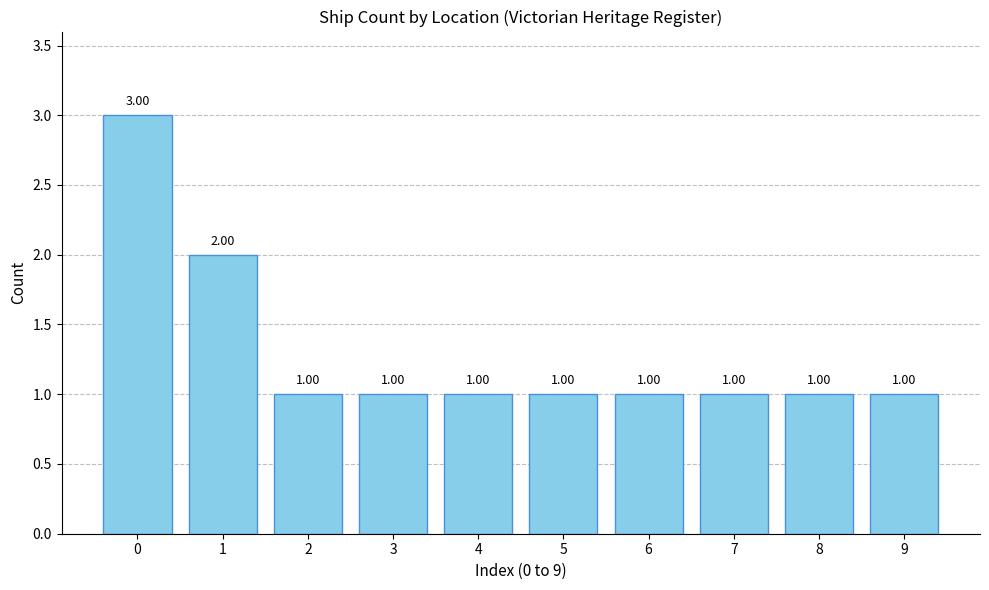

What is the ratio of the value at 3 to the value at 1?

0.5